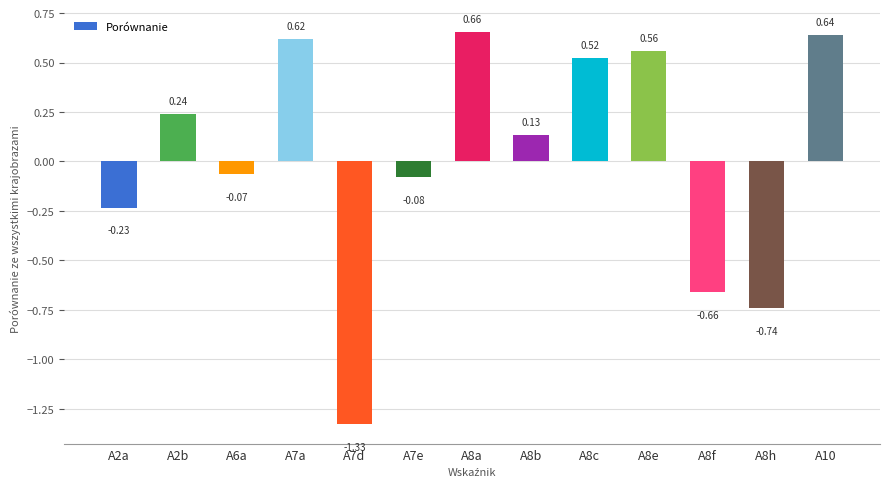

List the labels in order of value, smallest first.

A7d, A8h, A8f, A2a, A7e, A6a, A8b, A2b, A8c, A8e, A7a, A10, A8a